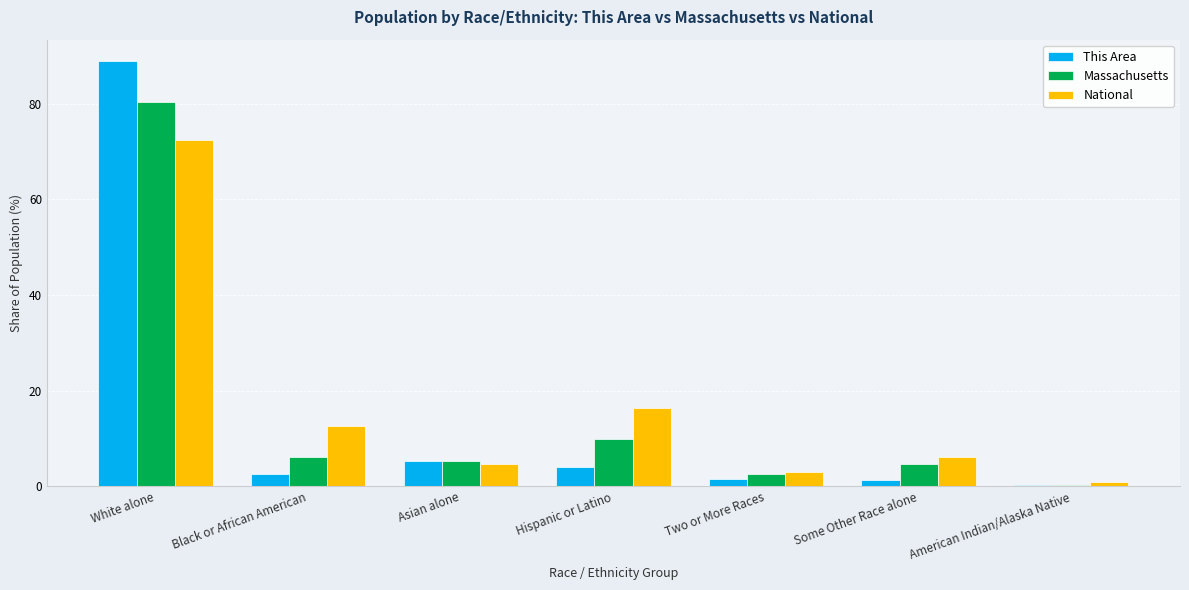

What are all the series names shown in the legend?

This Area, Massachusetts, National